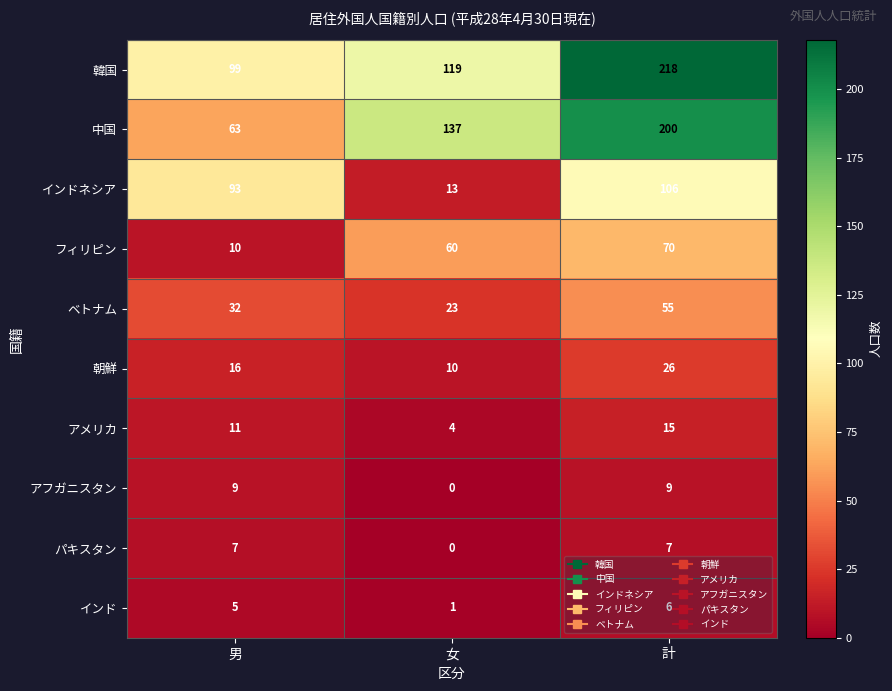

Count the インドネシア values in the range 13 to 106.

3